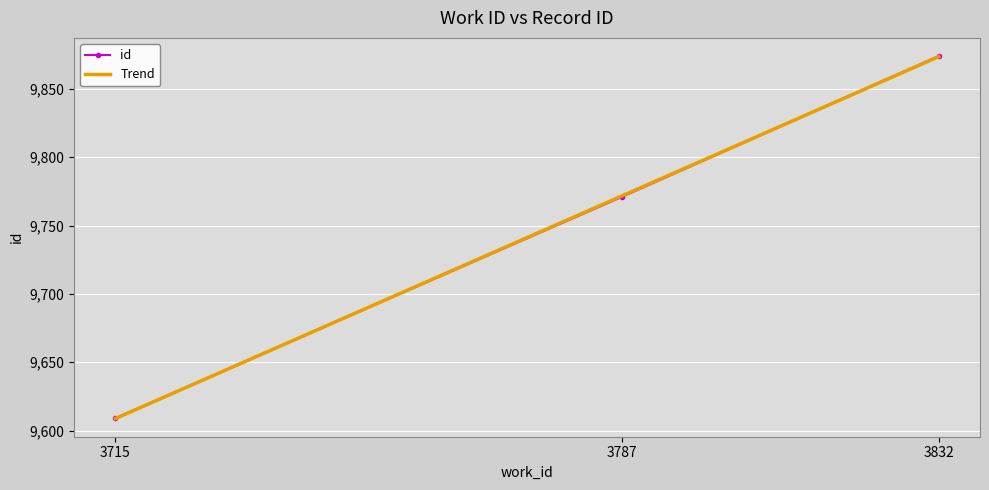

At which label is the value closest to 9741?

3787